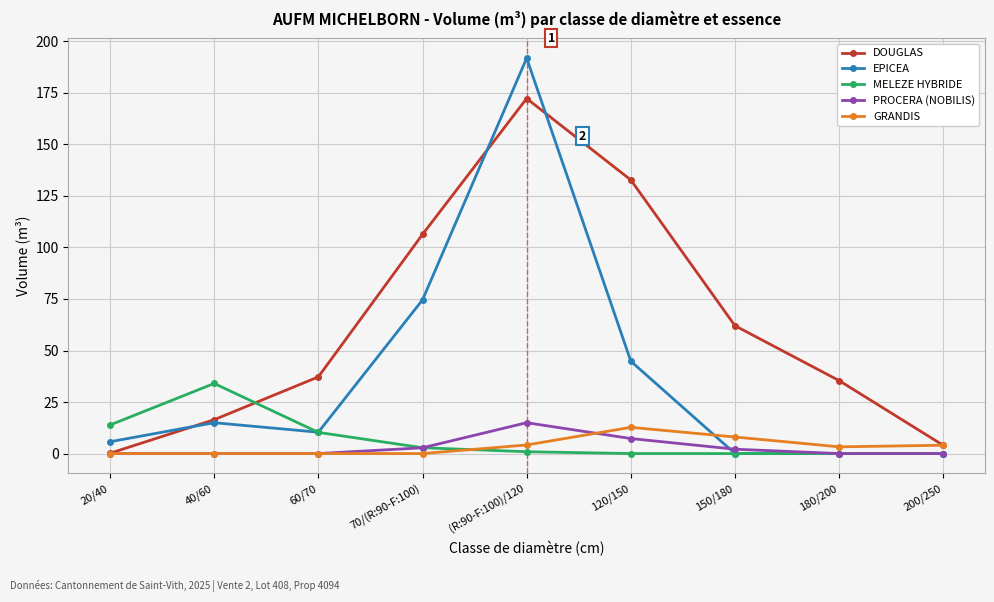

What is the sum of all DOUGLAS values?

566.5